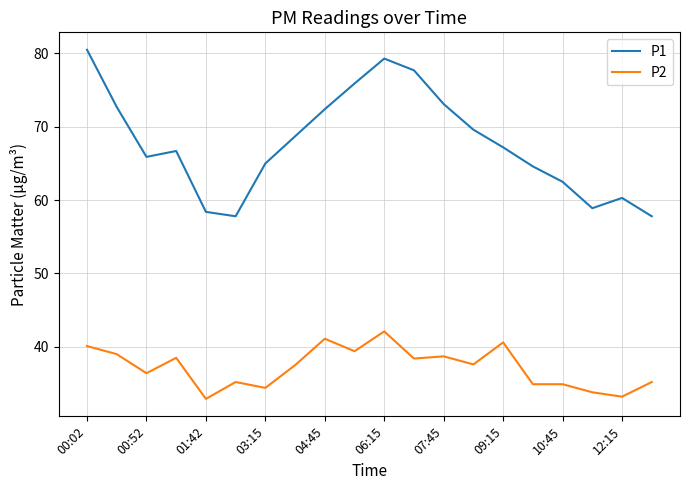

True or false: P2 and P1 cross at least once.

False